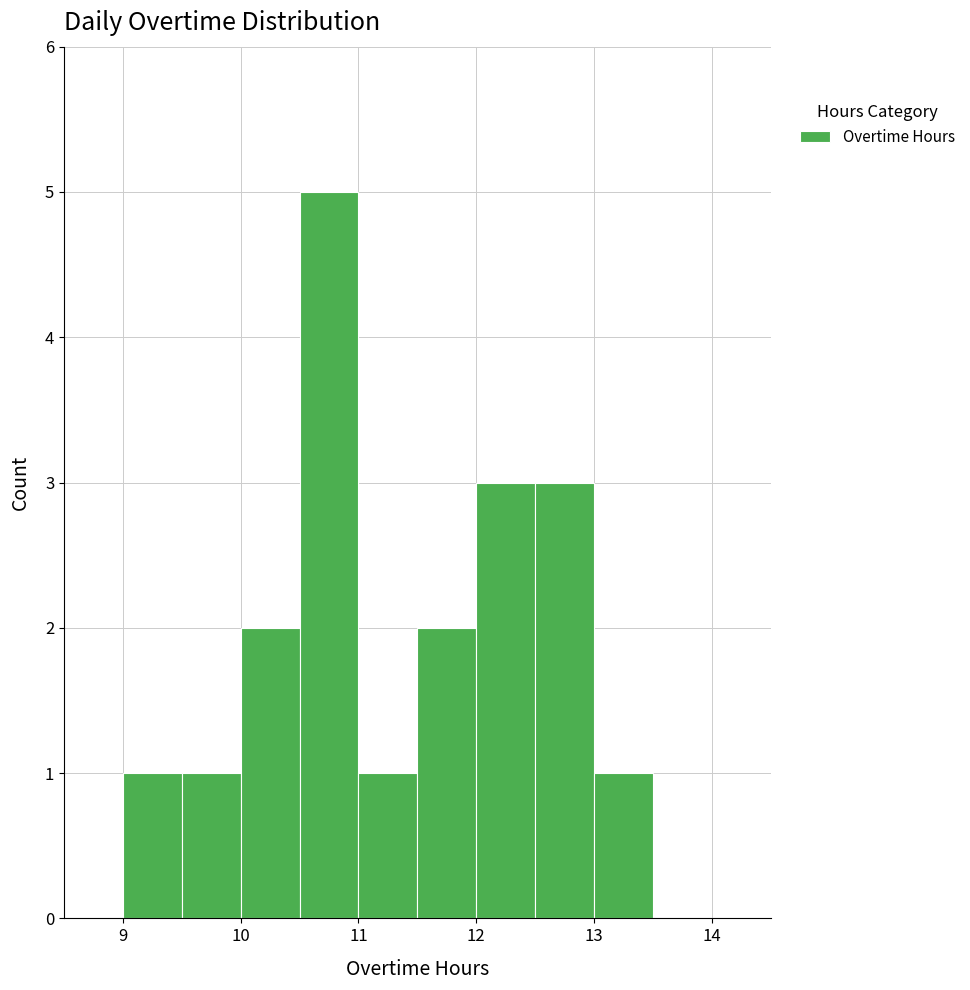

Over which range of the x-axis is the bar tallest?

10.5 to 11.0